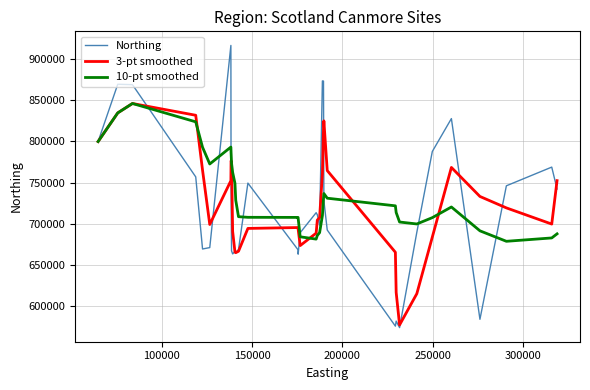

What is the maximum value for Northing?

915920.0